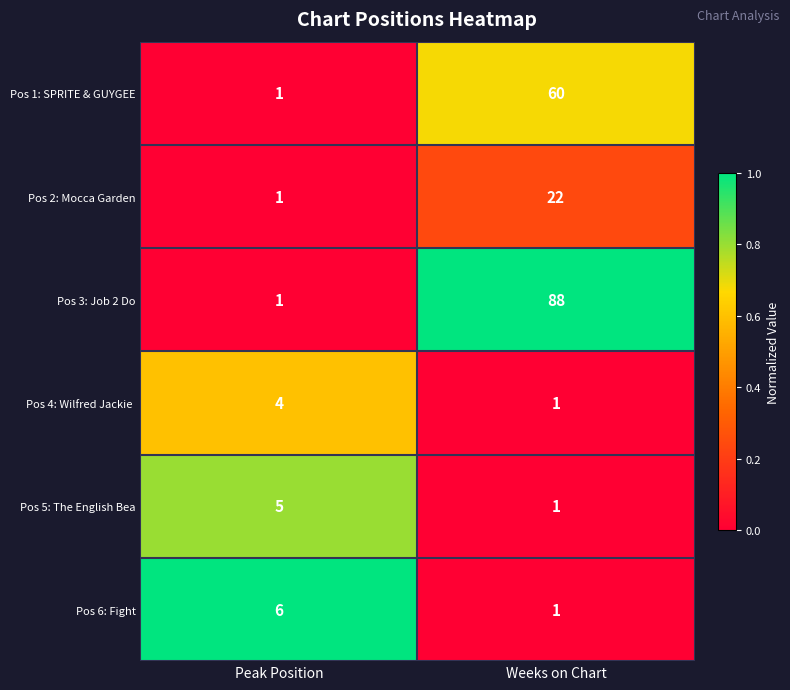

Is it true that Pos 5: The English Bea equals 2 at Weeks on Chart?

False